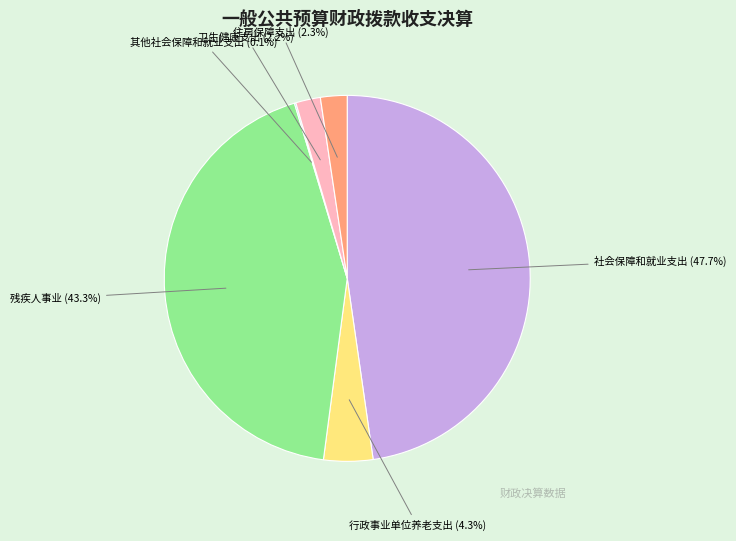

What percentage is NOT represented by 行政事业单位养老支出?

95.7%